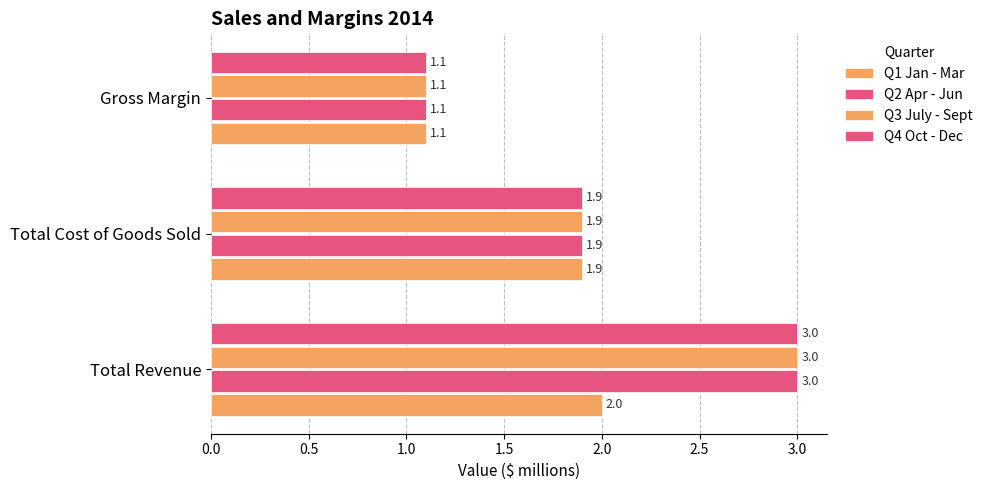

How many series are shown in this chart?

4